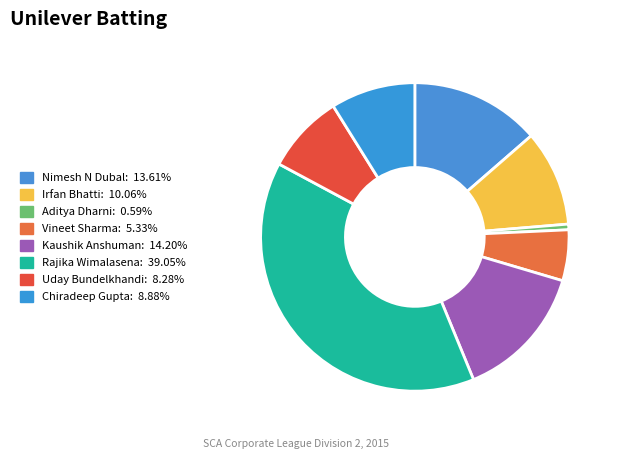

The Aditya Dharni slice represents 1% of the pie. True or false?

True